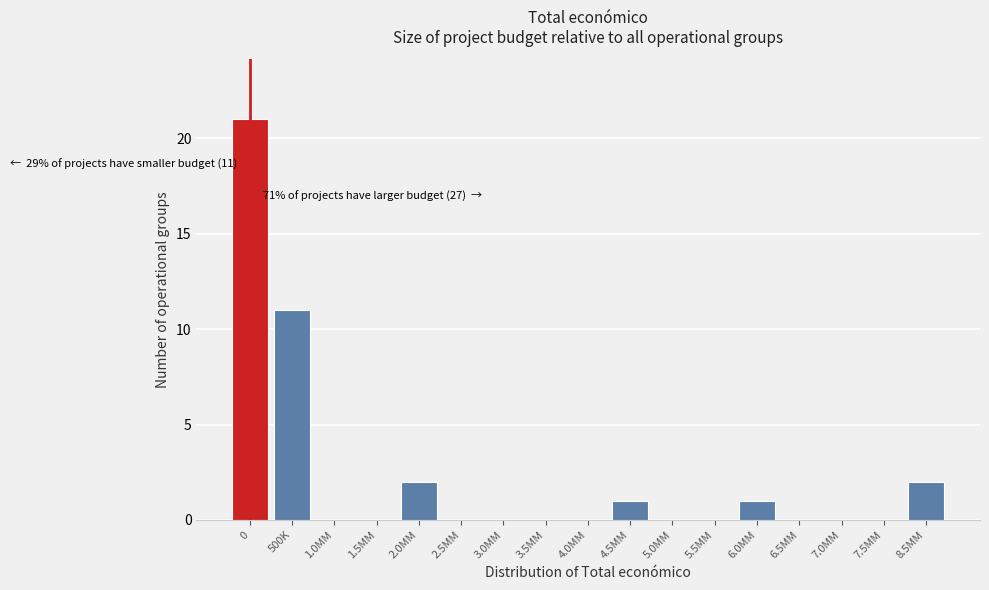

Reading left to right, extract all data points from this chart.

0=21	500K=11	1.0MM=0	1.5MM=0	2.0MM=2	2.5MM=0	3.0MM=0	3.5MM=0	4.0MM=0	4.5MM=1	5.0MM=0	5.5MM=0	6.0MM=1	6.5MM=0	7.0MM=0	7.5MM=0	8.5MM=2